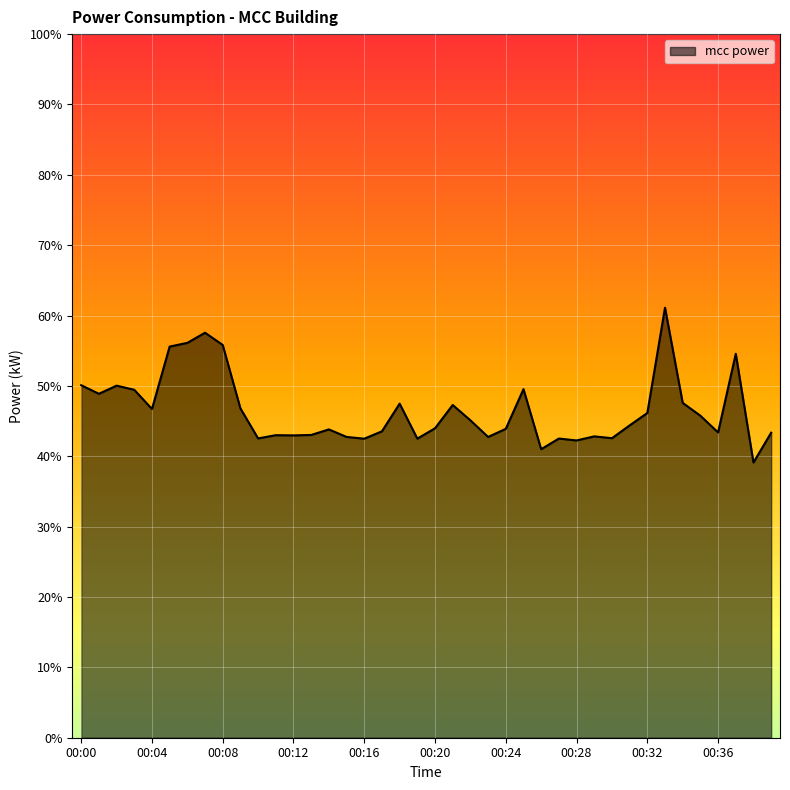

What is the difference between the maximum and minimum values?

22.0